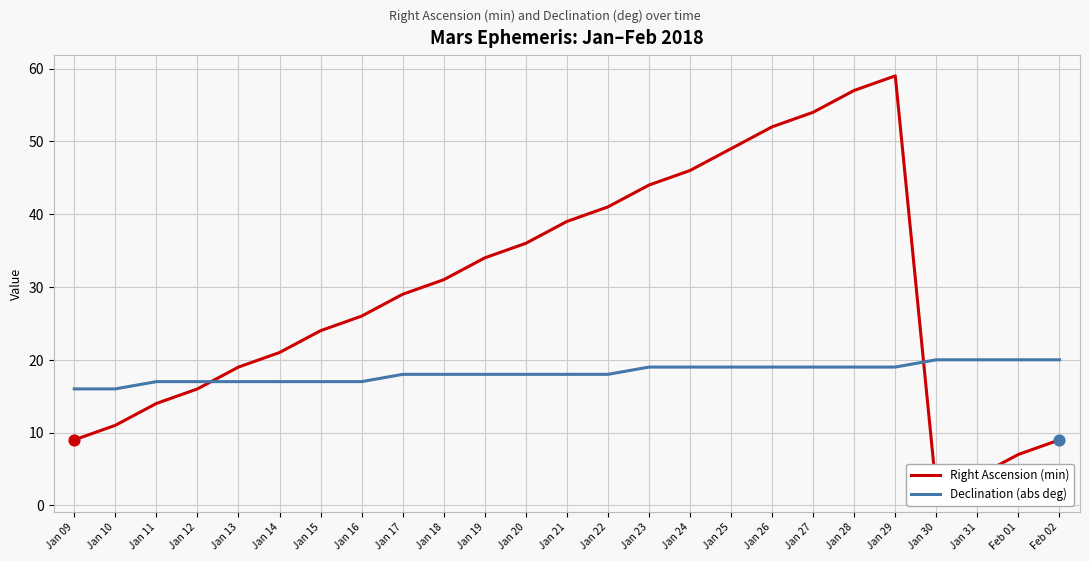

What is the total value across all series at Jan 22?

59